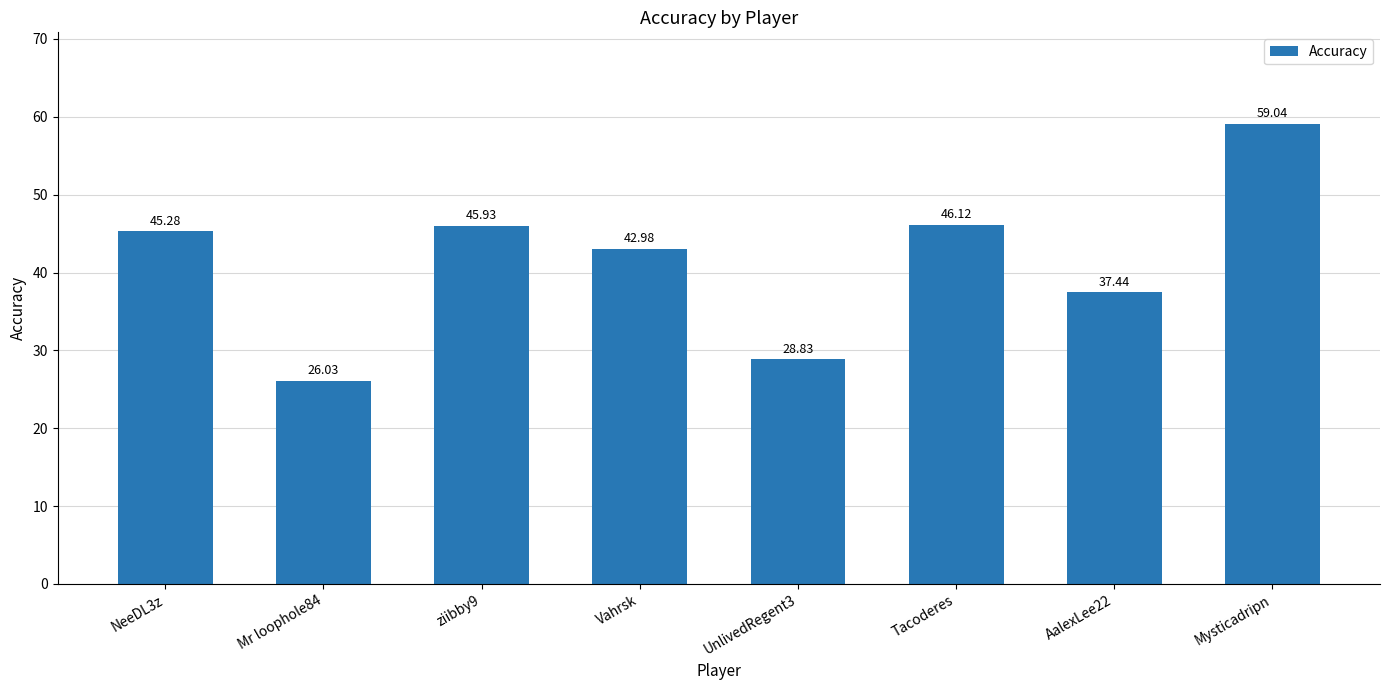

What is the label of the 2nd bar from the right?

AalexLee22